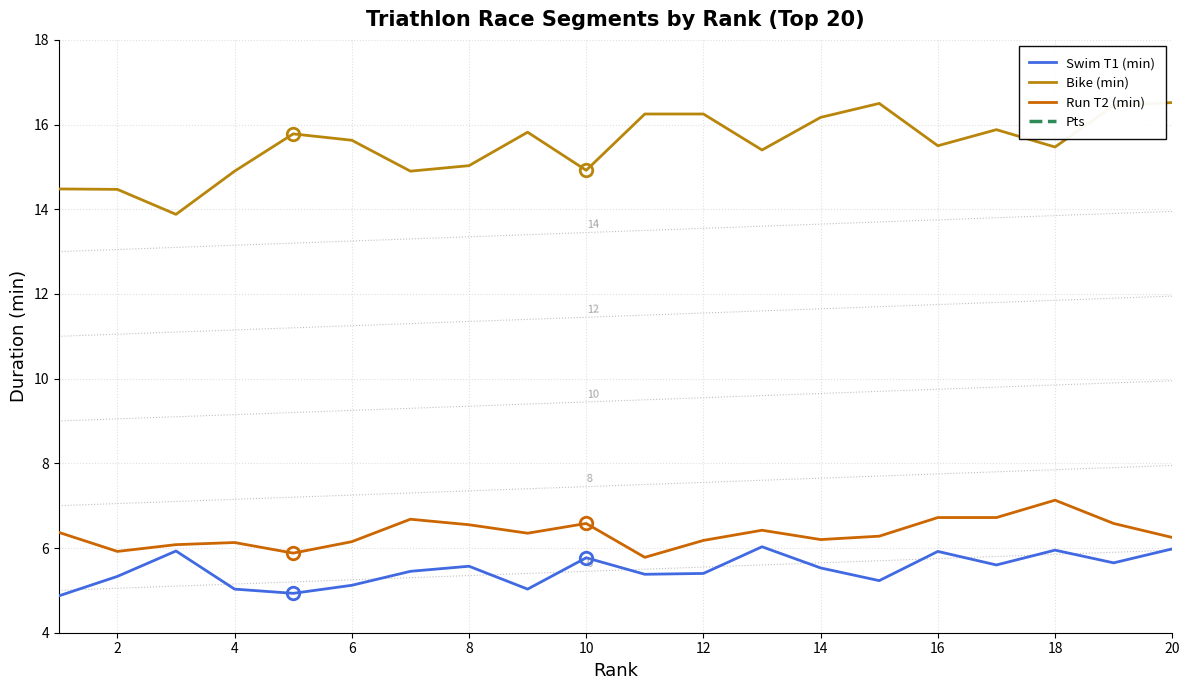

What is the approximate value of Swim T1 (min) at 2?

5.3